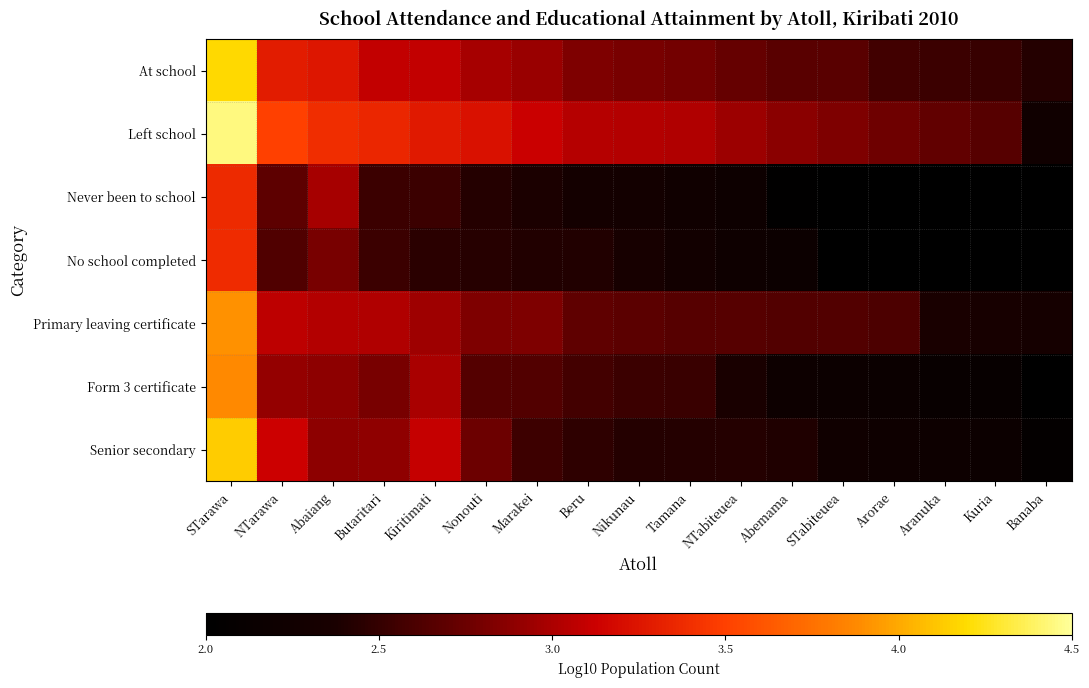

Which series has the largest total across all categories?

Left school